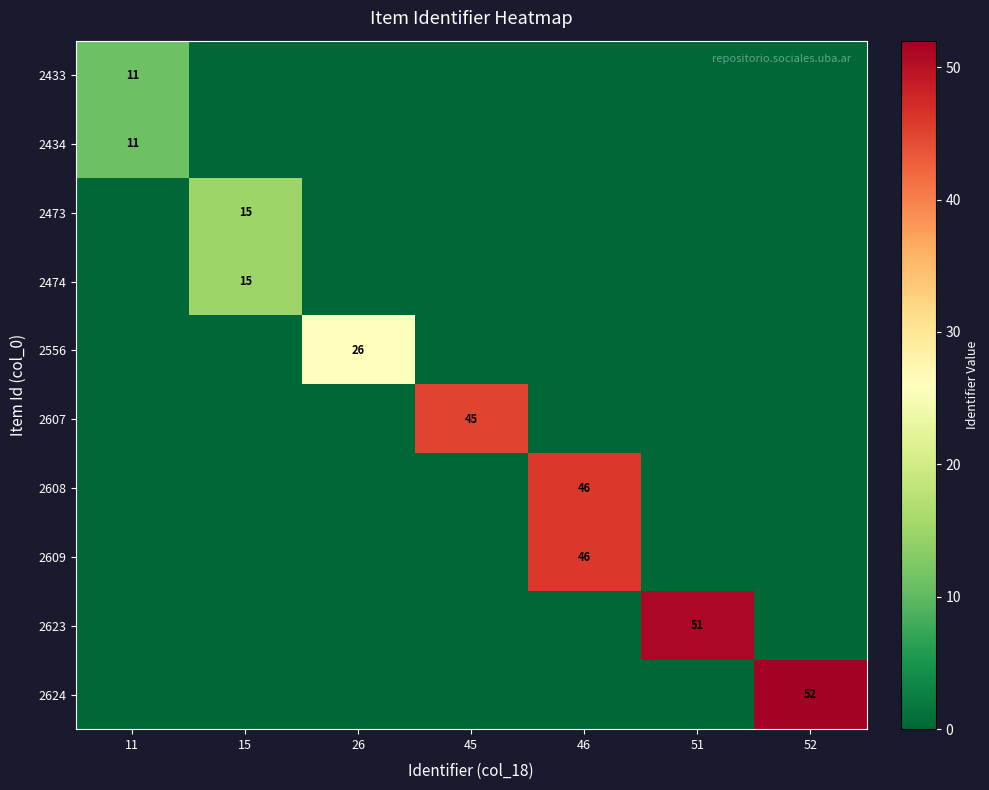

What is the maximum value shown in the chart?

52